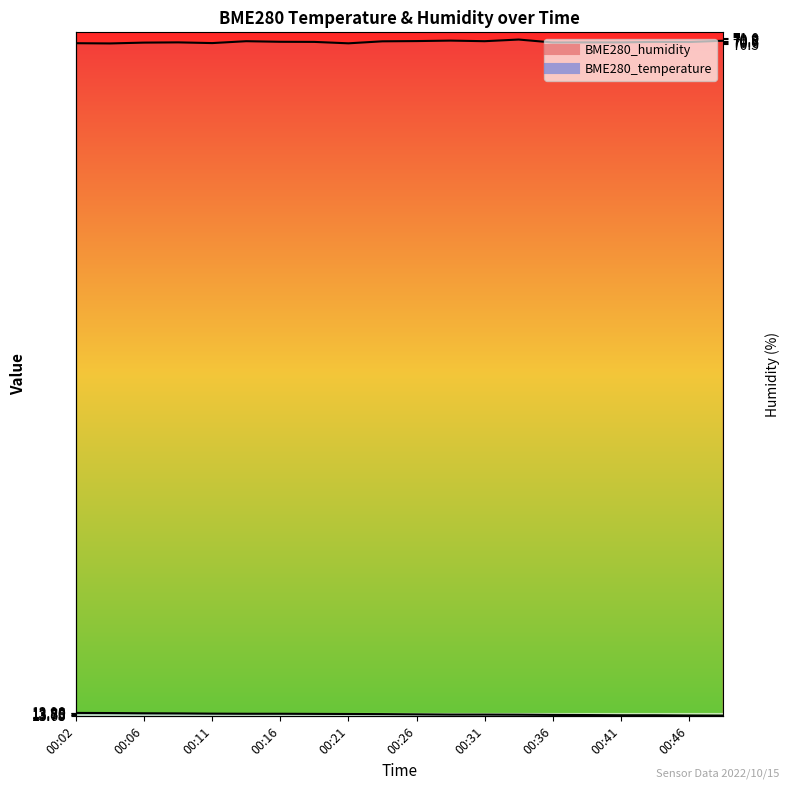

True or false: BME280_temperature and BME280_humidity intersect in this chart.

False